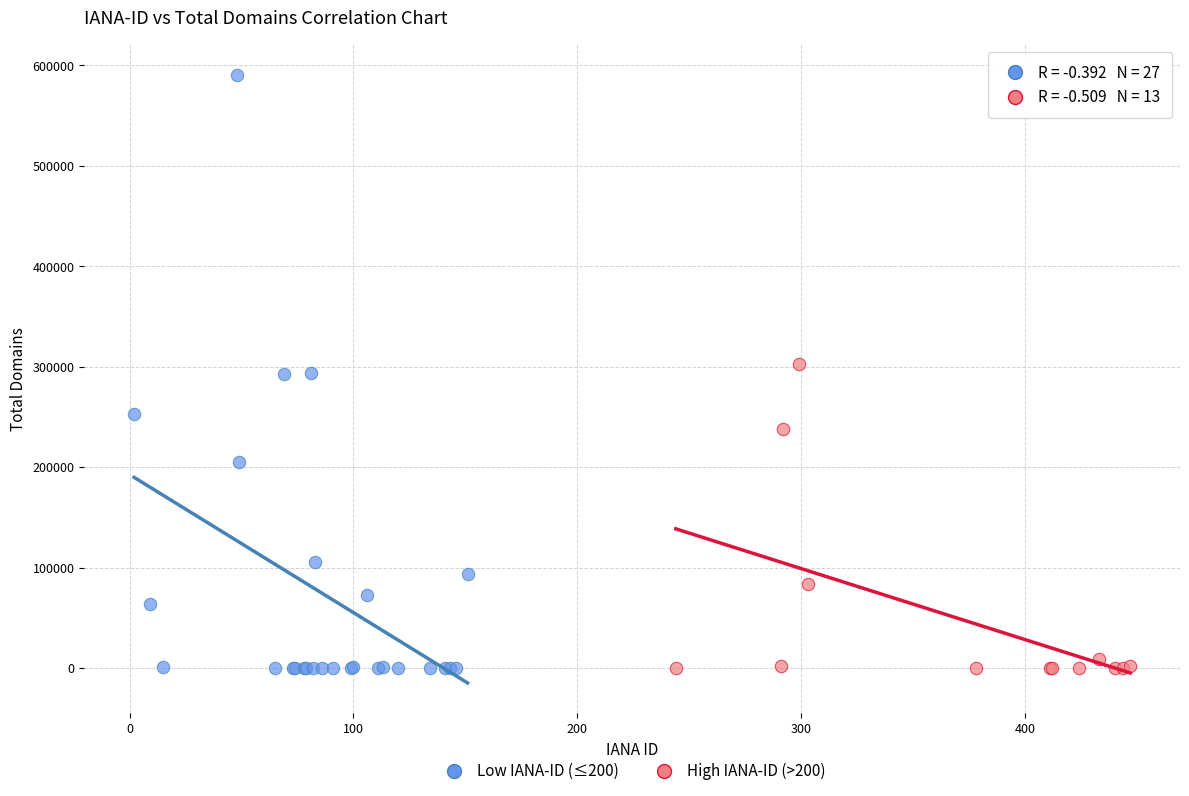

Which series reaches the maximum Y coordinate?

Low IANA-ID (≤200)